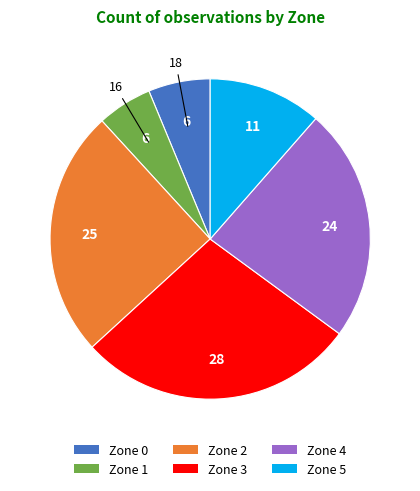

True or false: Zone 1 accounts for 14% of the total.

False